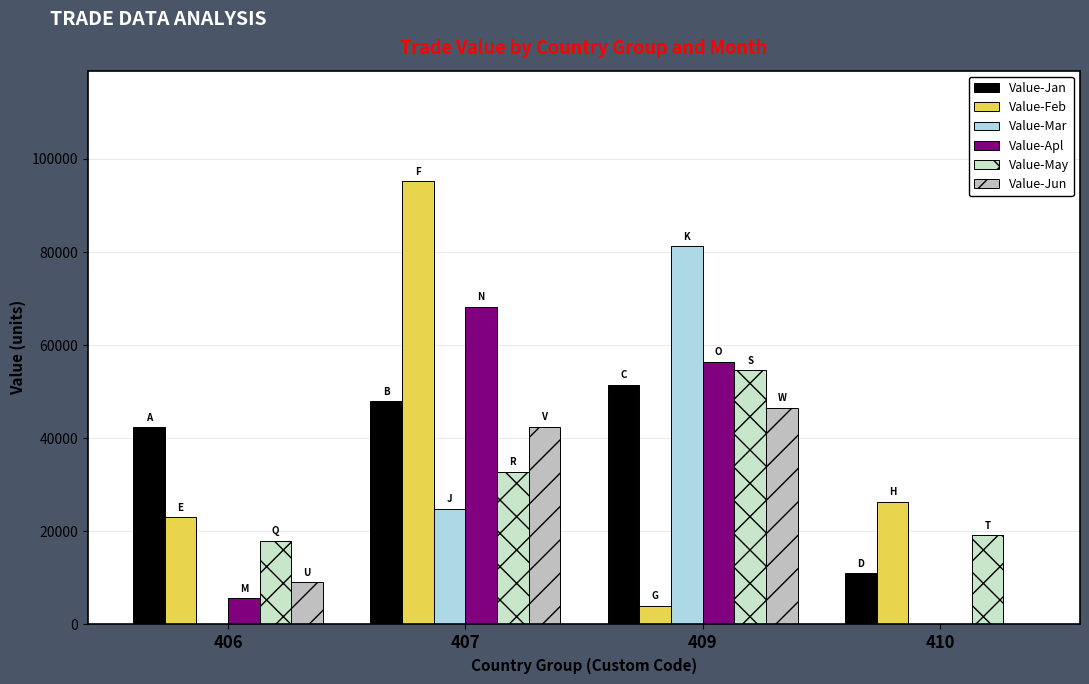

At which category is the sum across all series the highest?

407